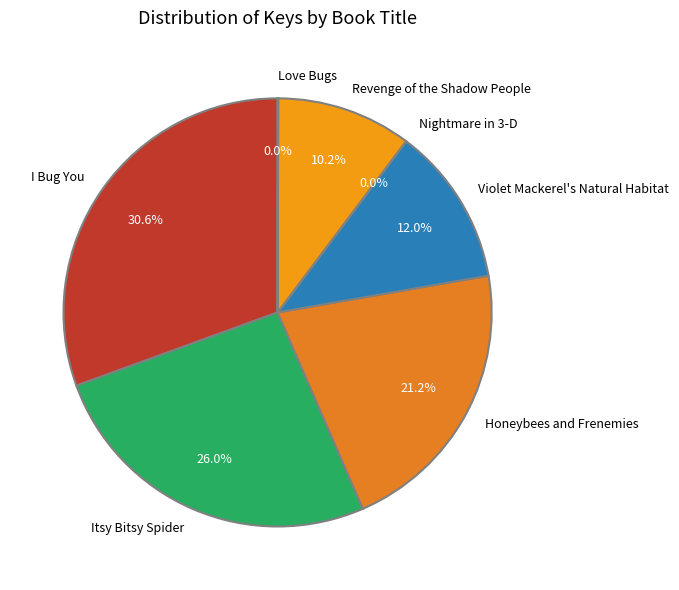

To the nearest percent, what is the difference between the Honeybees and Frenemies and Violet Mackerel's Natural Habitat slice percentages?

9%